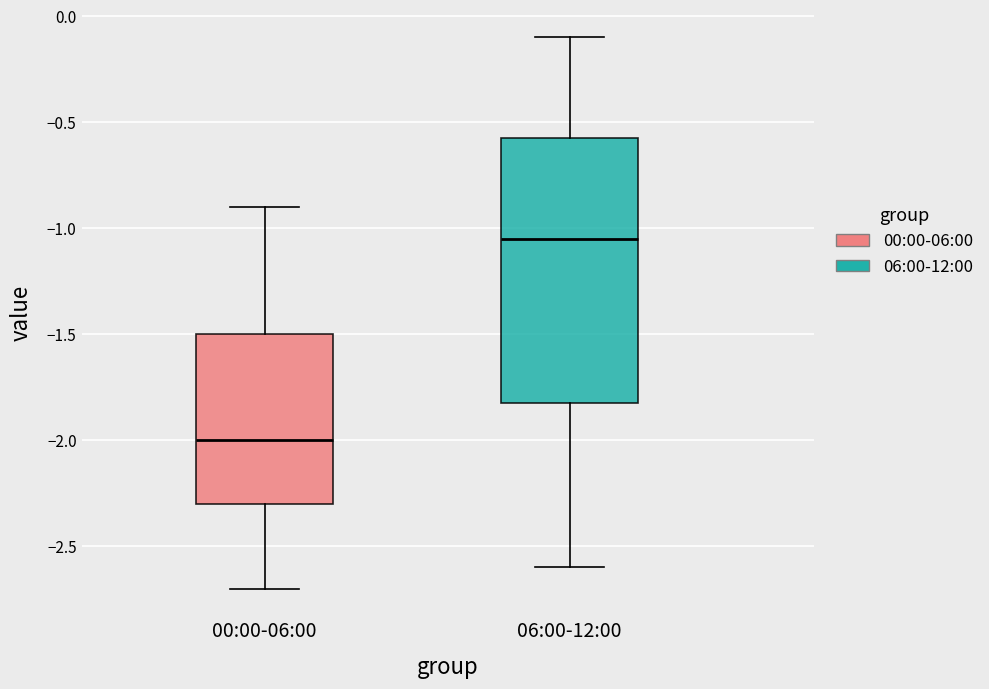

Which box has the highest median line?

06:00-12:00